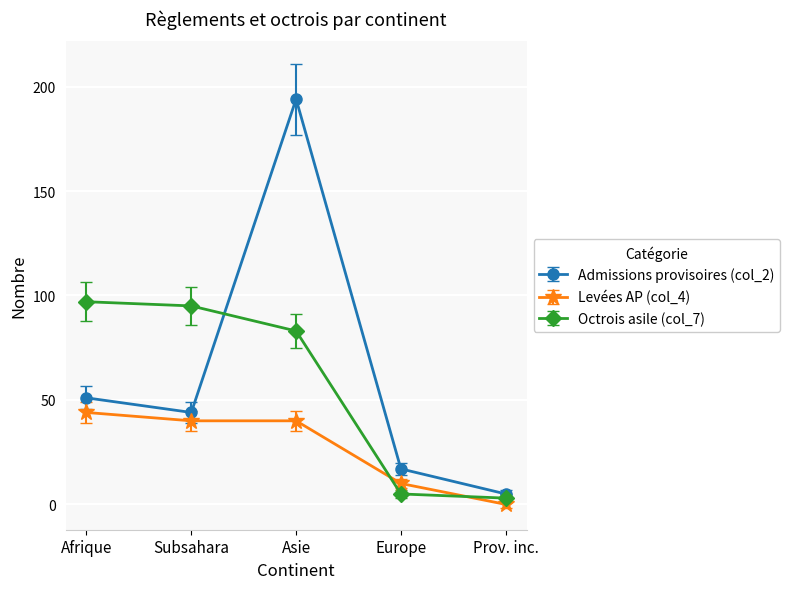

Where is the first local maximum for Admissions provisoires (col_2)?

Asie